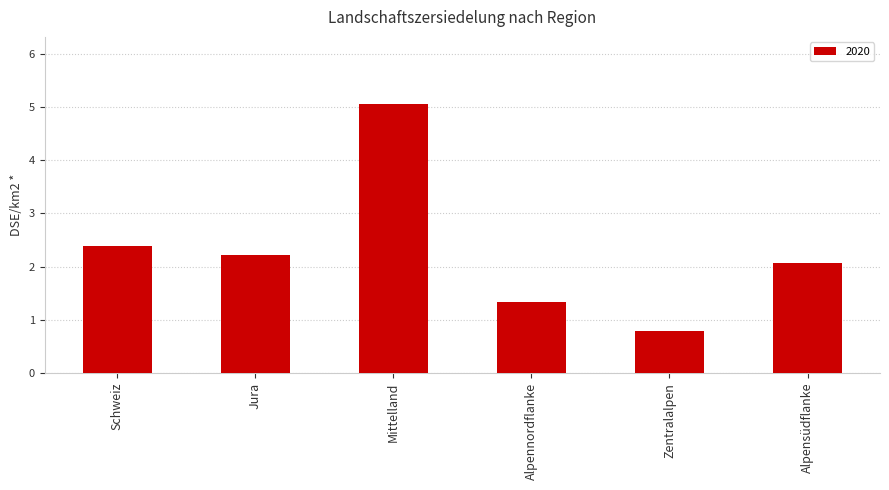

Where is the data nearest to the value 2?

Alpensüdflanke